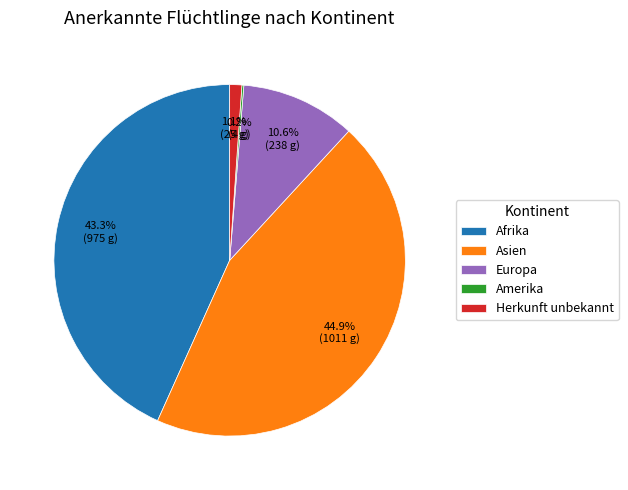

Do Europa and Afrika together represent more than half of the pie?

Yes